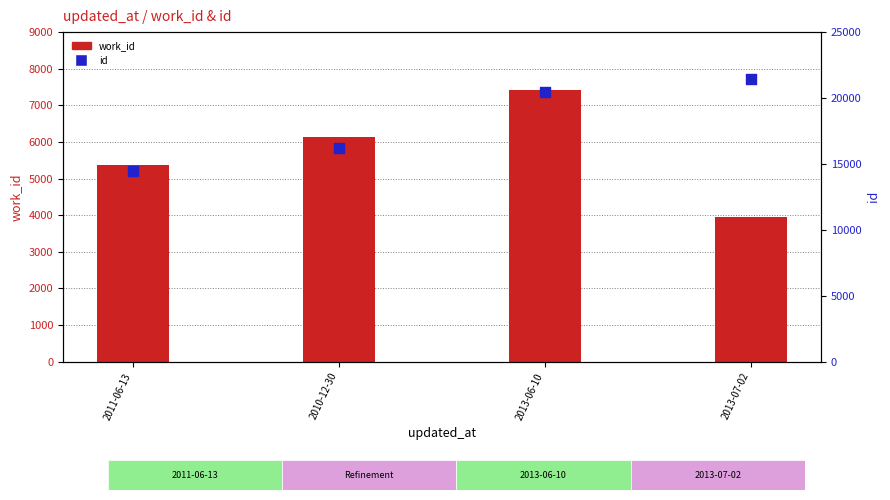

At which category is the sum across all series the highest?

2013-06-10